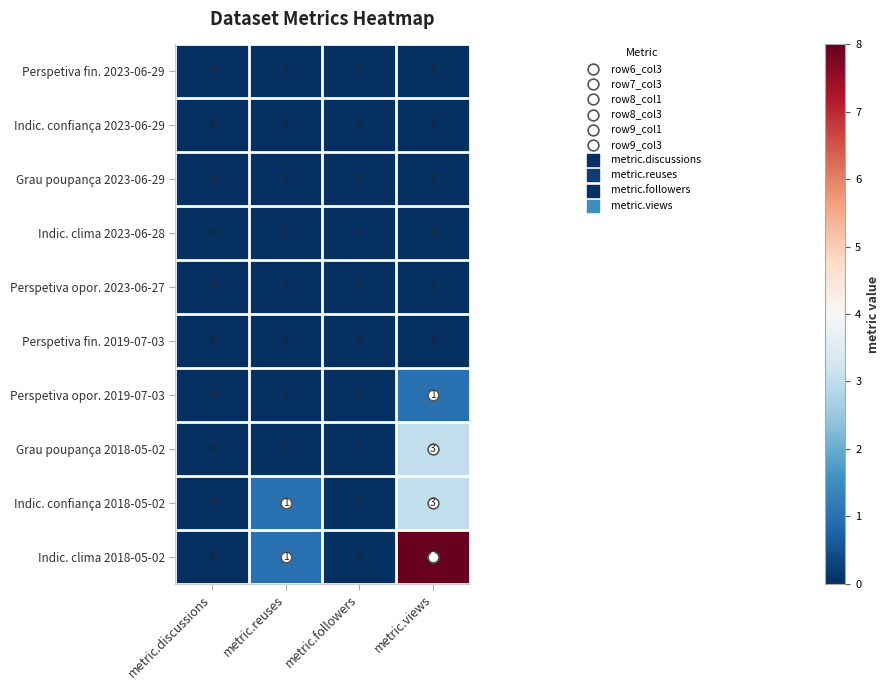

The value of Indic. clima 2018-05-02 at metric.views is 12. True or false?

False